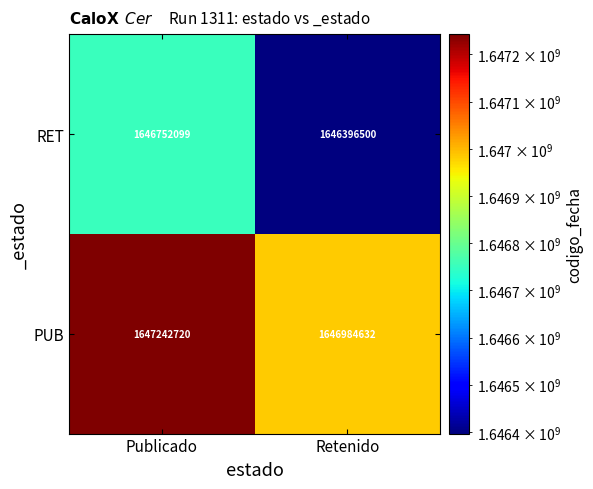

Reading left to right, transcribe all the data shown in this chart.

RET: 1646752099	1646396500
PUB: 1647242720	1646984632